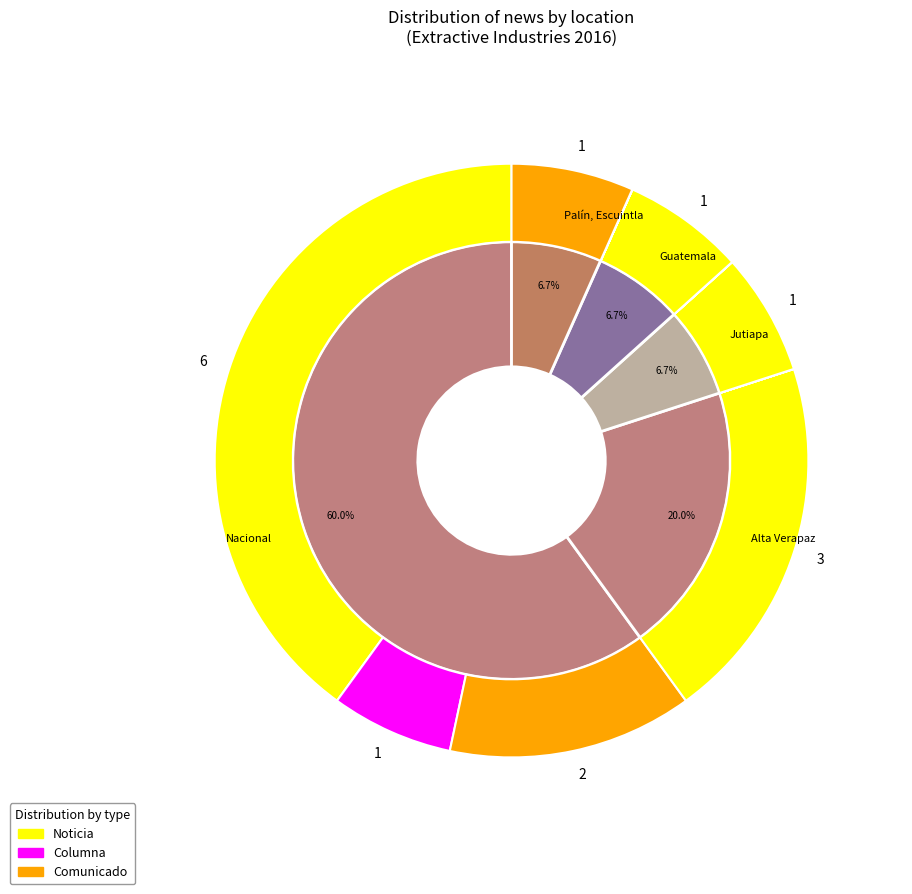

True or false: Alta Verapaz accounts for 6% of the total.

False